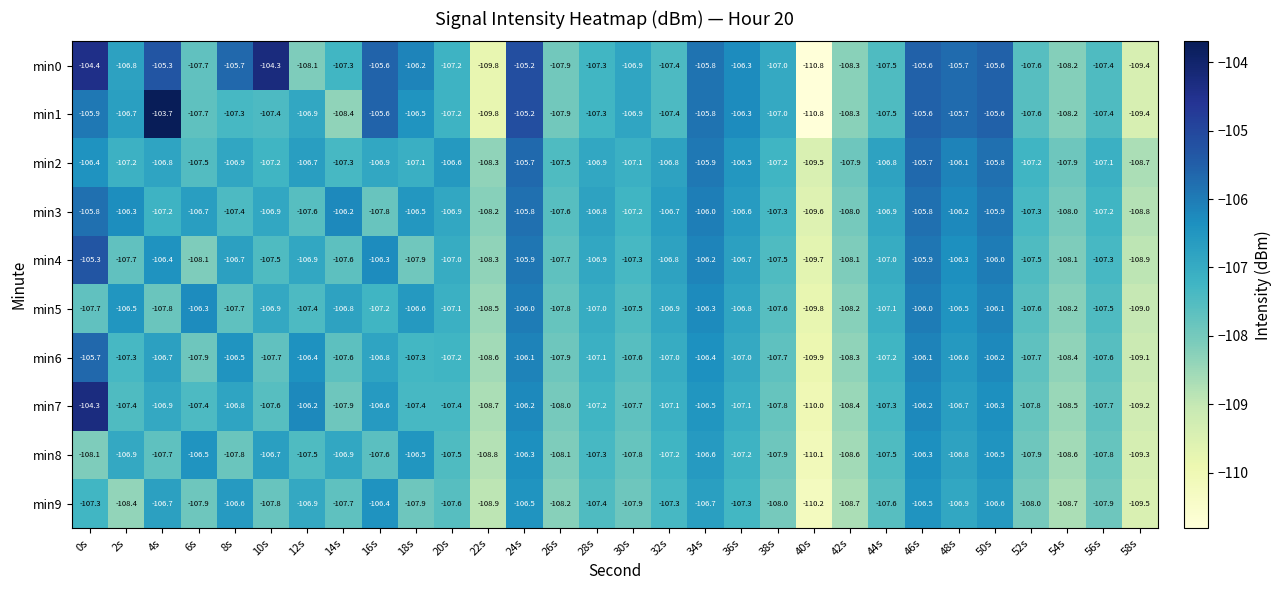

Read the min7 value at 16s.

-106.6